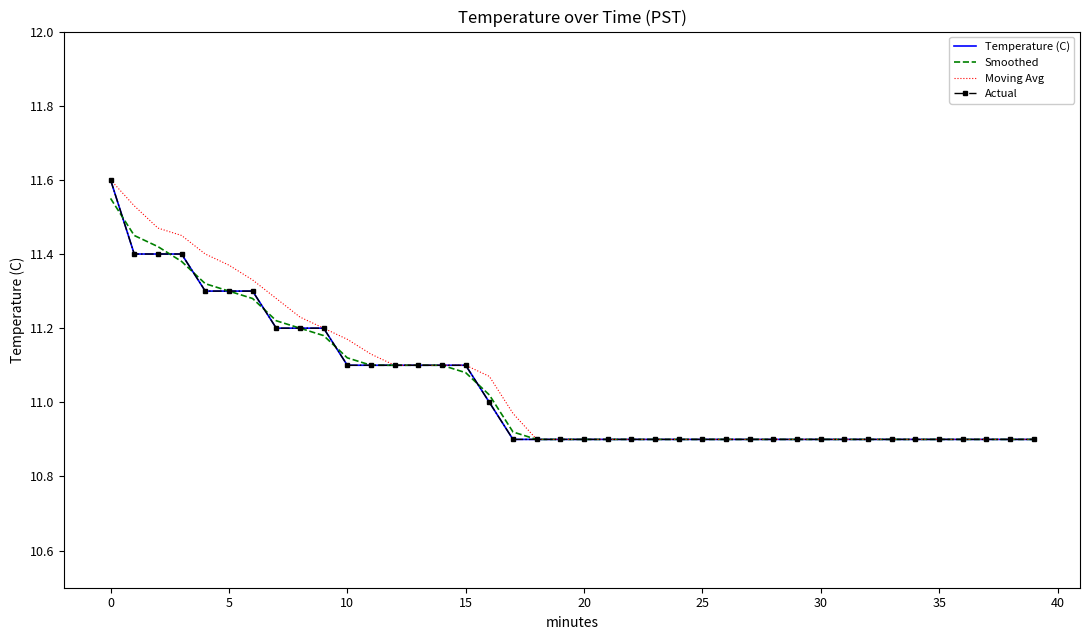

True or false: Actual and Temperature (C) intersect in this chart.

False